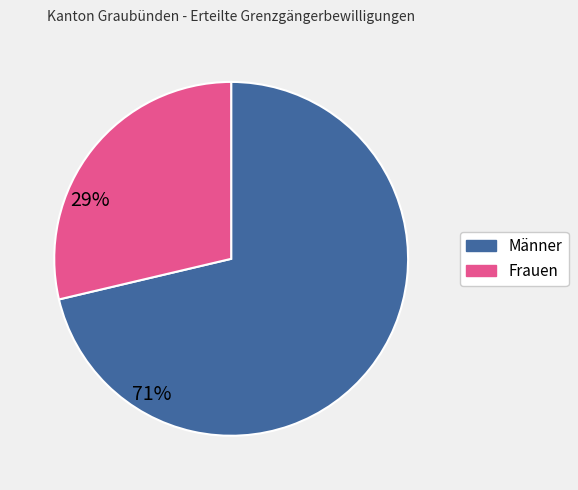

Approximately how many times larger is the value at Männer compared to Frauen?

2.5